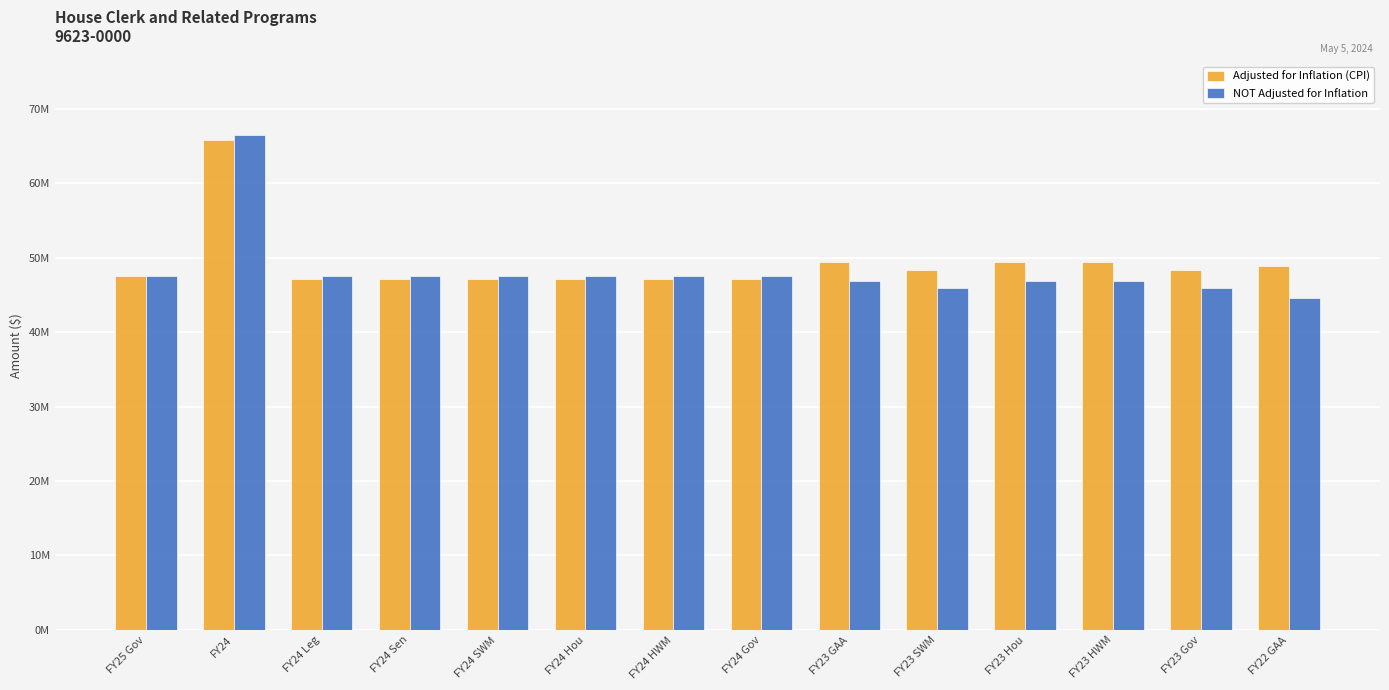

List the series in order of their peak value, lowest first.

Adjusted for Inflation (CPI), NOT Adjusted for Inflation